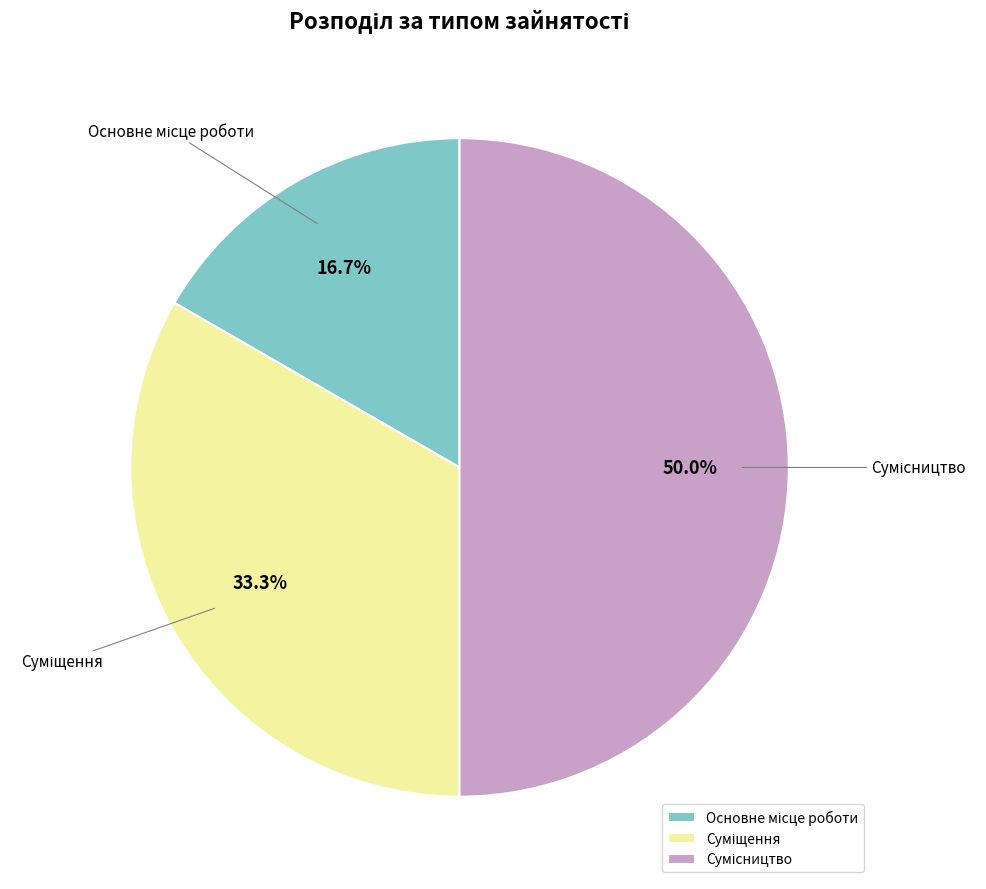

What is the total percentage of Сумісництво and Суміщення?

83.3%